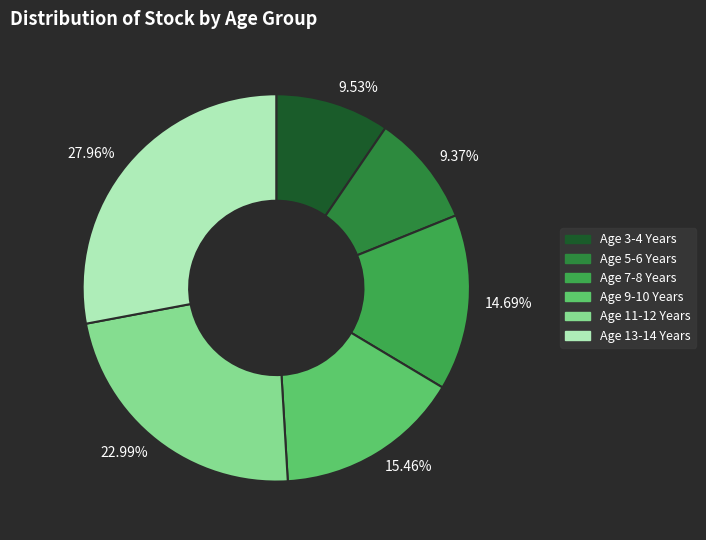

To the nearest percent, what is the difference between the largest and smallest slice percentages?

19%